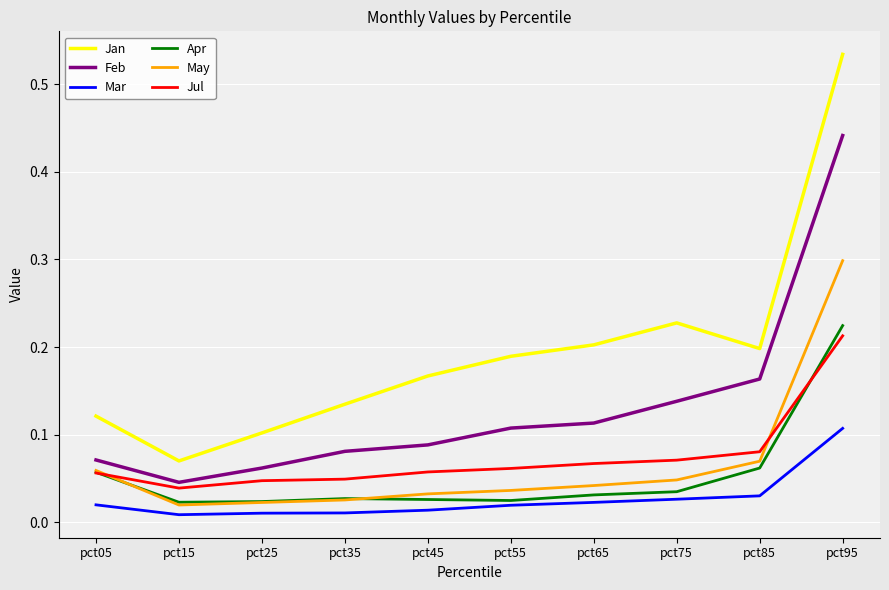

What are all the series names shown in the legend?

Jan, Feb, Mar, Apr, May, Jul